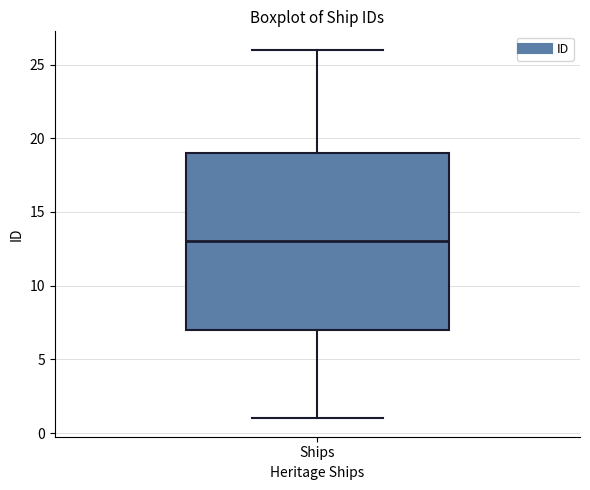

Transcribe this box plot: give where the median line is, the range the box spans, and where the two whiskers end, as read against the y-axis. The values are not printed on the chart, so give them approximately, as read against the axis.

median 13, box 7 to 19, whiskers 1 to 26